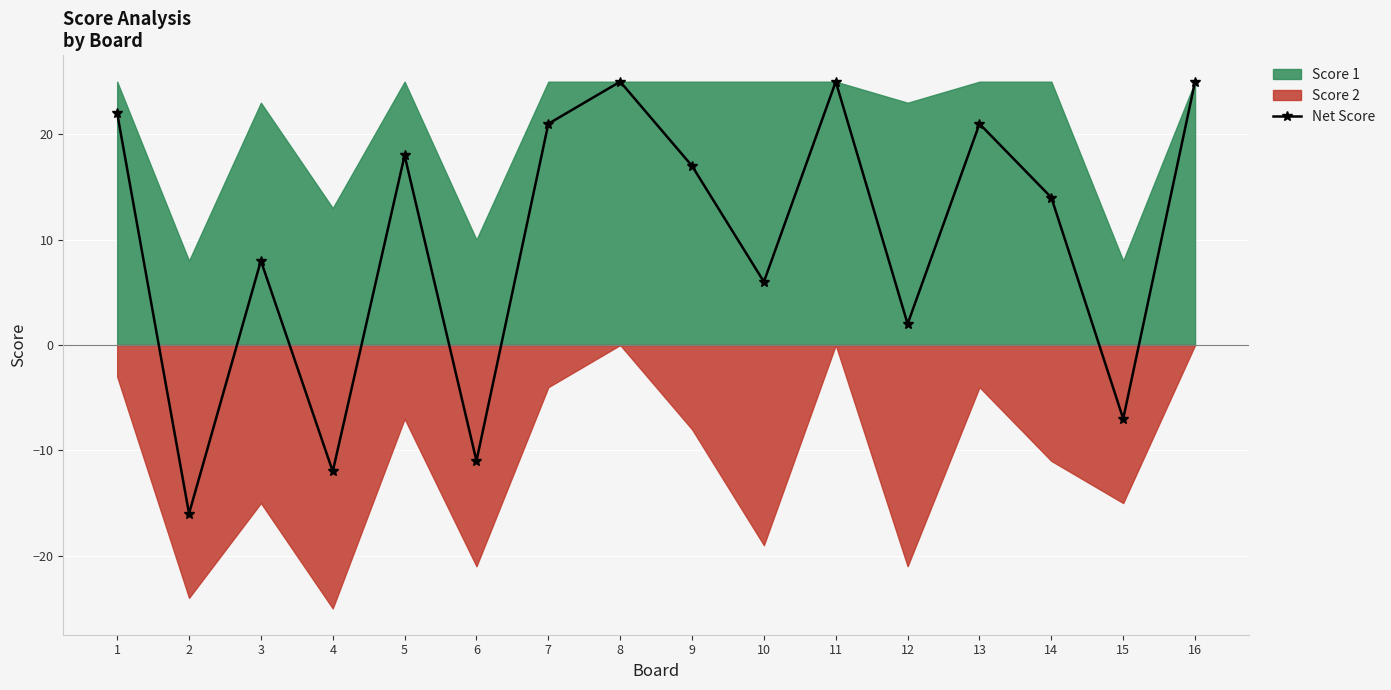

What is the difference between the maximum and minimum values?

41